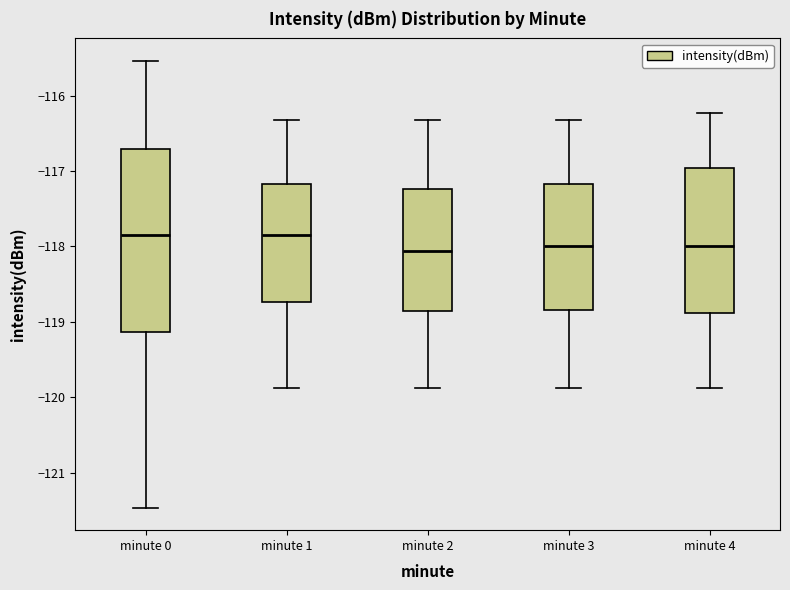

Where does the median line of the box for minute 4 sit on the y-axis? The values are not printed on the chart, so give them approximately, as read against the axis.

-118.0